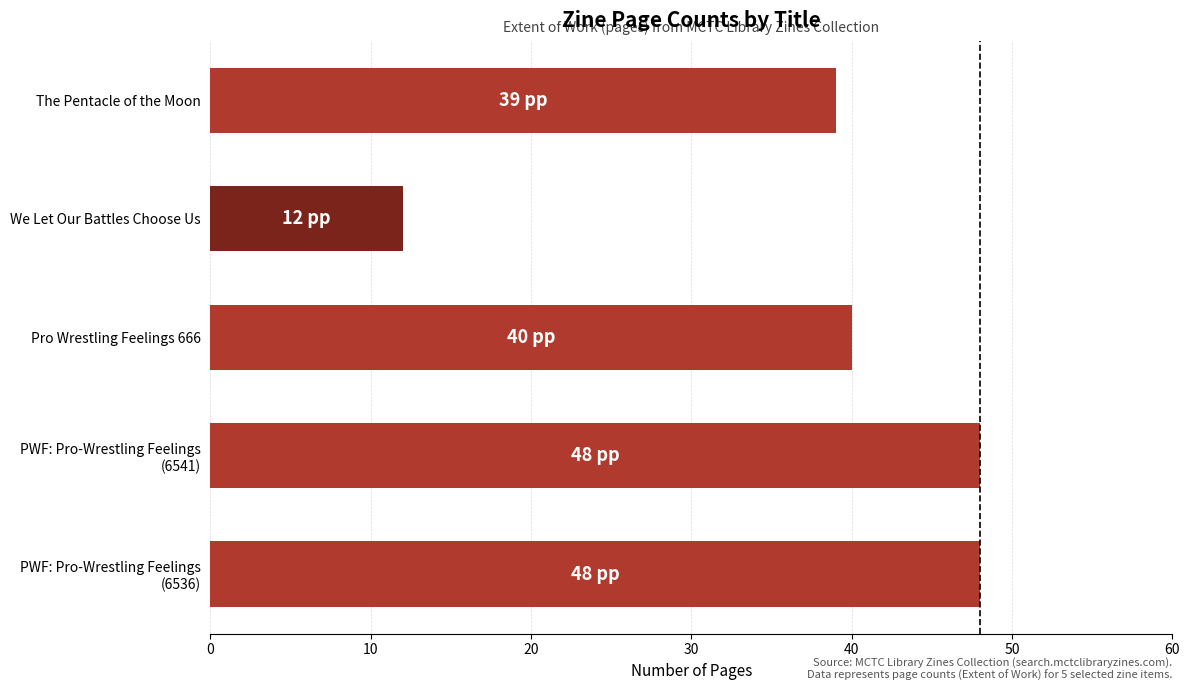

What is the average value?

37